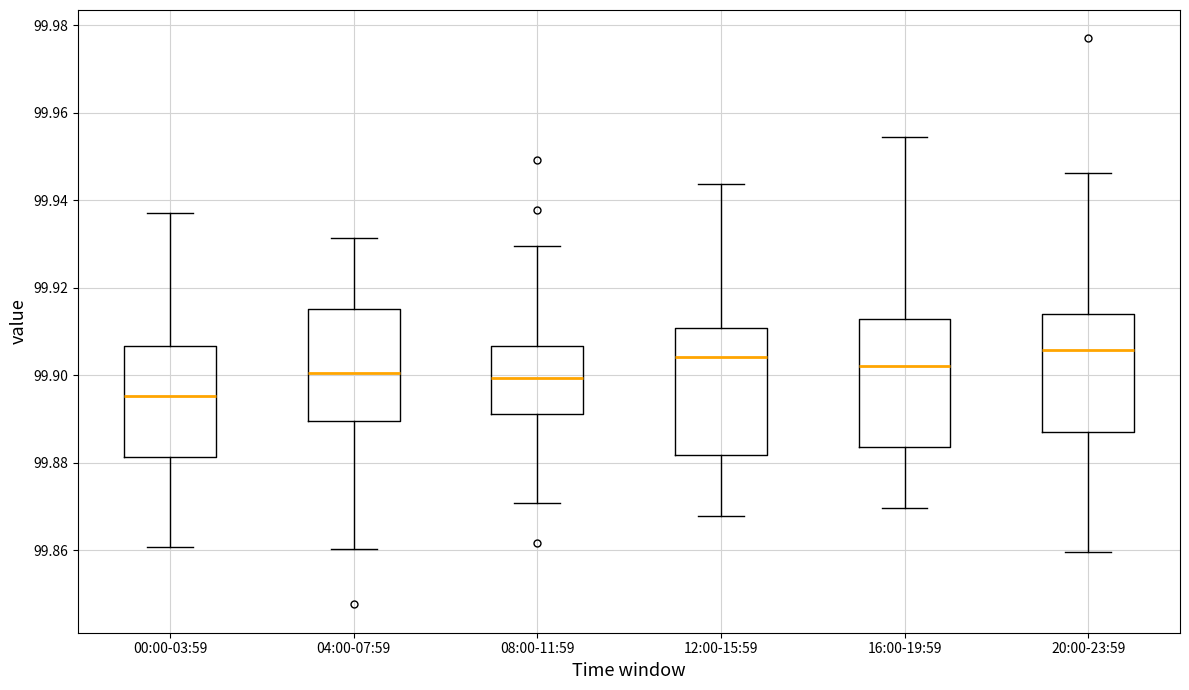

Which box's median line is the lowest?

00:00-03:59